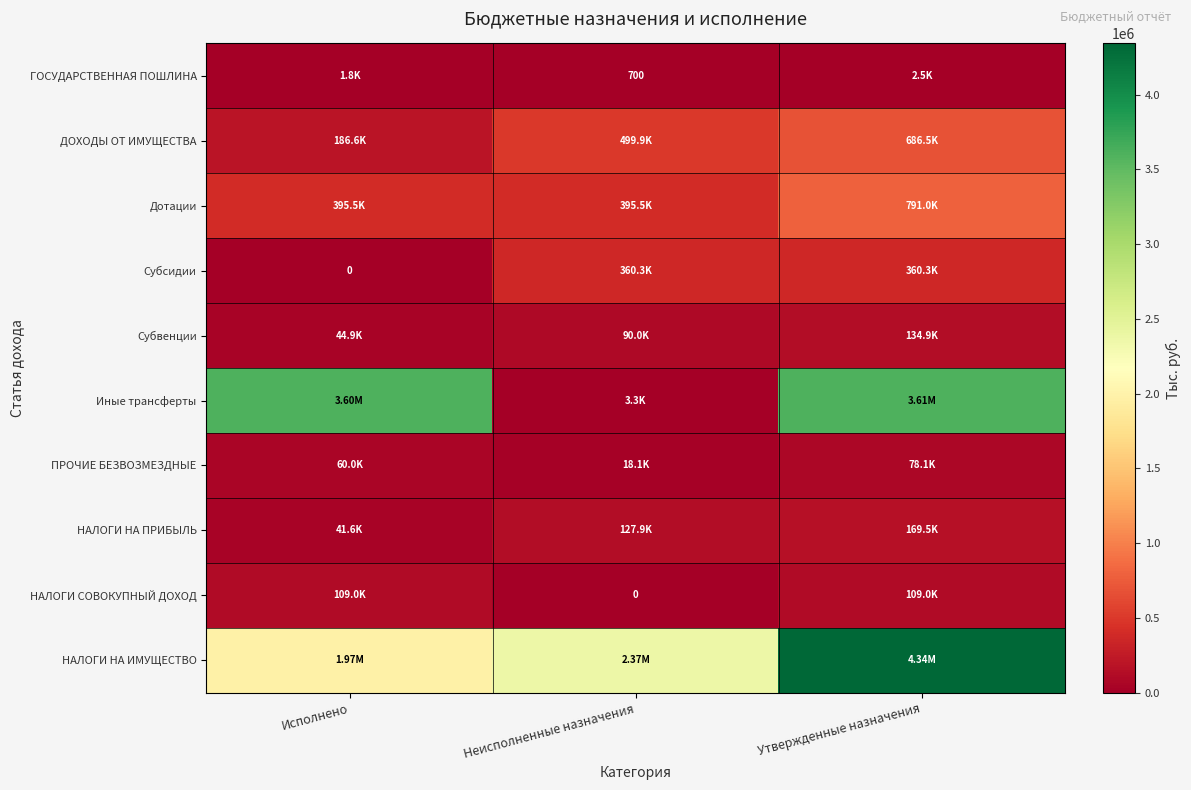

At which label does ДОХОДЫ ОТ ИМУЩЕСТВА first exceed 499896?

Неисполненные назначения